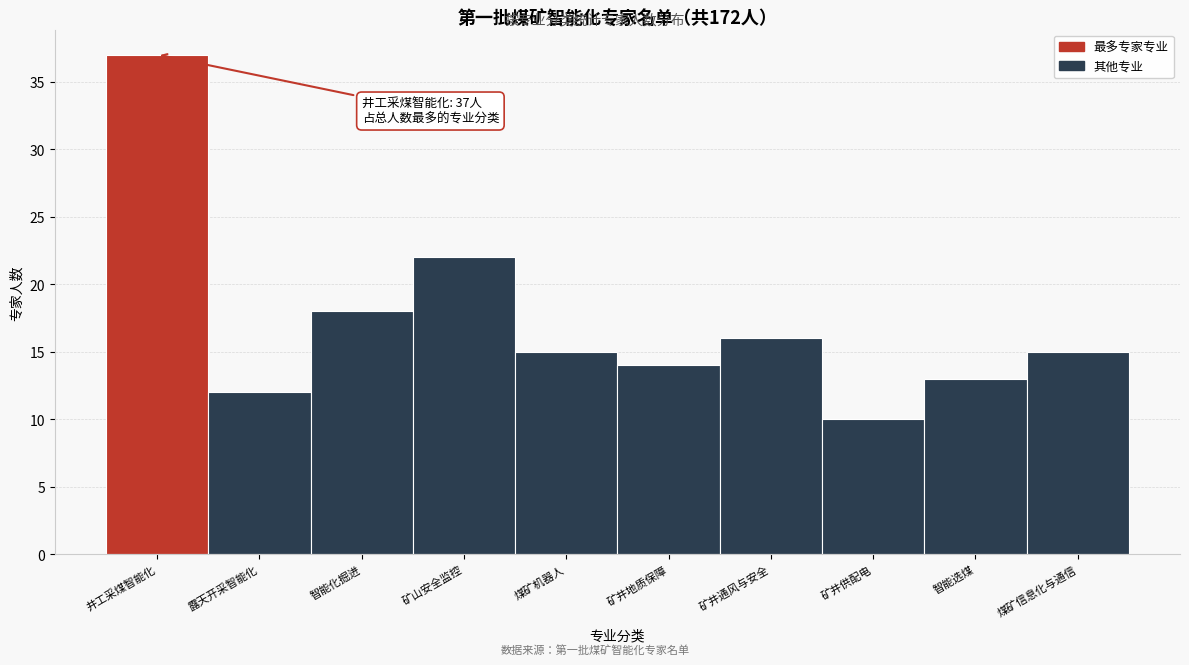

Reading left to right, list all the values displayed in this chart.

井工采煤智能化=37	露天开采智能化=12	智能化掘进=18	矿山安全监控=22	煤矿机器人=15	矿井地质保障=14	矿井通风与安全=16	矿井供配电=10	智能选煤=13	煤矿信息化与通信=15